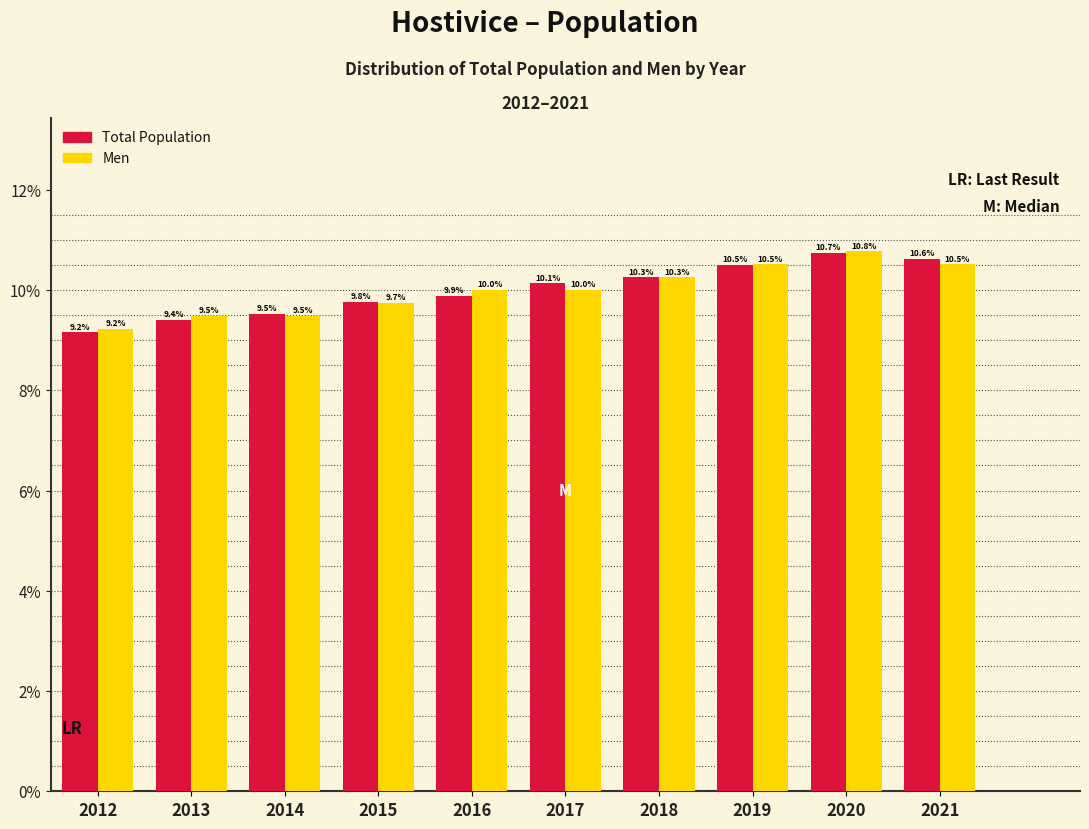

Reading left to right, list every range on the x-axis with the height of the bar of each series over it.

2011.5 to 2012.5: Total Population=9.2	Men=9.2
2012.5 to 2013.5: Total Population=9.4	Men=9.5
2013.5 to 2014.5: Total Population=9.5	Men=9.5
2014.5 to 2015.5: Total Population=9.8	Men=9.7
2015.5 to 2016.5: Total Population=9.9	Men=10.0
2016.5 to 2017.5: Total Population=10.1	Men=10.0
2017.5 to 2018.5: Total Population=10.3	Men=10.3
2018.5 to 2019.5: Total Population=10.5	Men=10.5
2019.5 to 2020.5: Total Population=10.7	Men=10.8
2020.5 to 2021.5: Total Population=10.6	Men=10.5